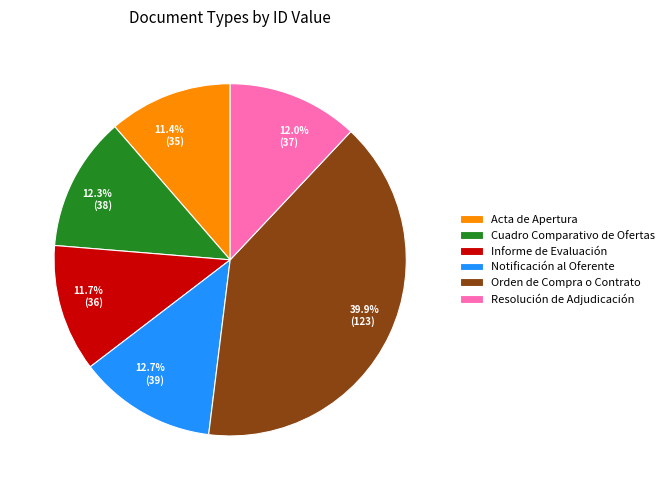

What percentage is NOT represented by Cuadro Comparativo de Ofertas?

87.7%